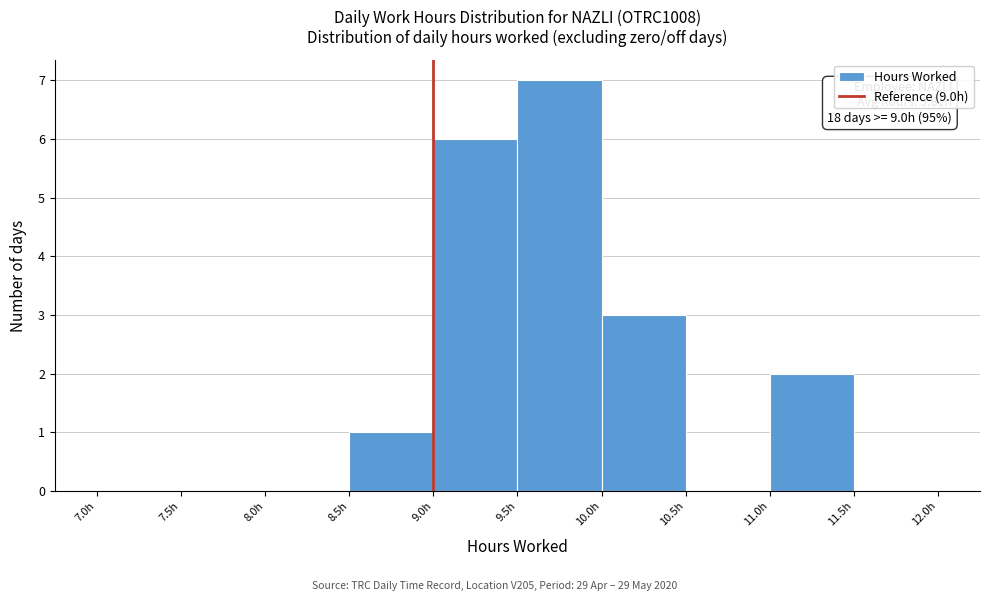

Over which range of the x-axis is the bar tallest?

9.5 to 10.0